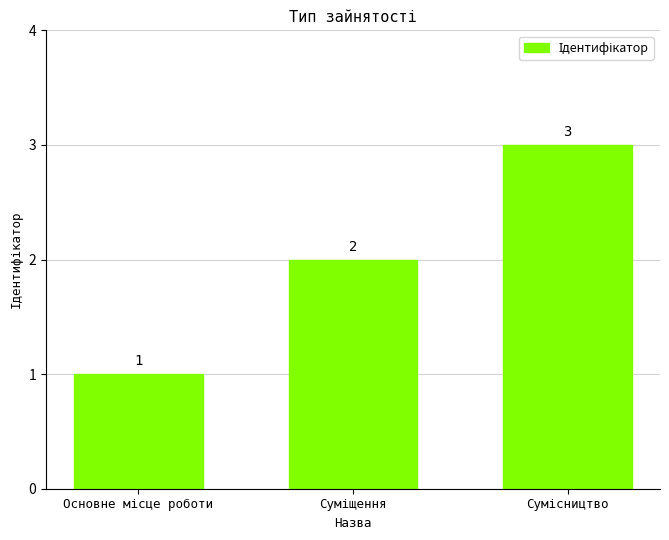

What is the value of the 1st bar from the left?

1